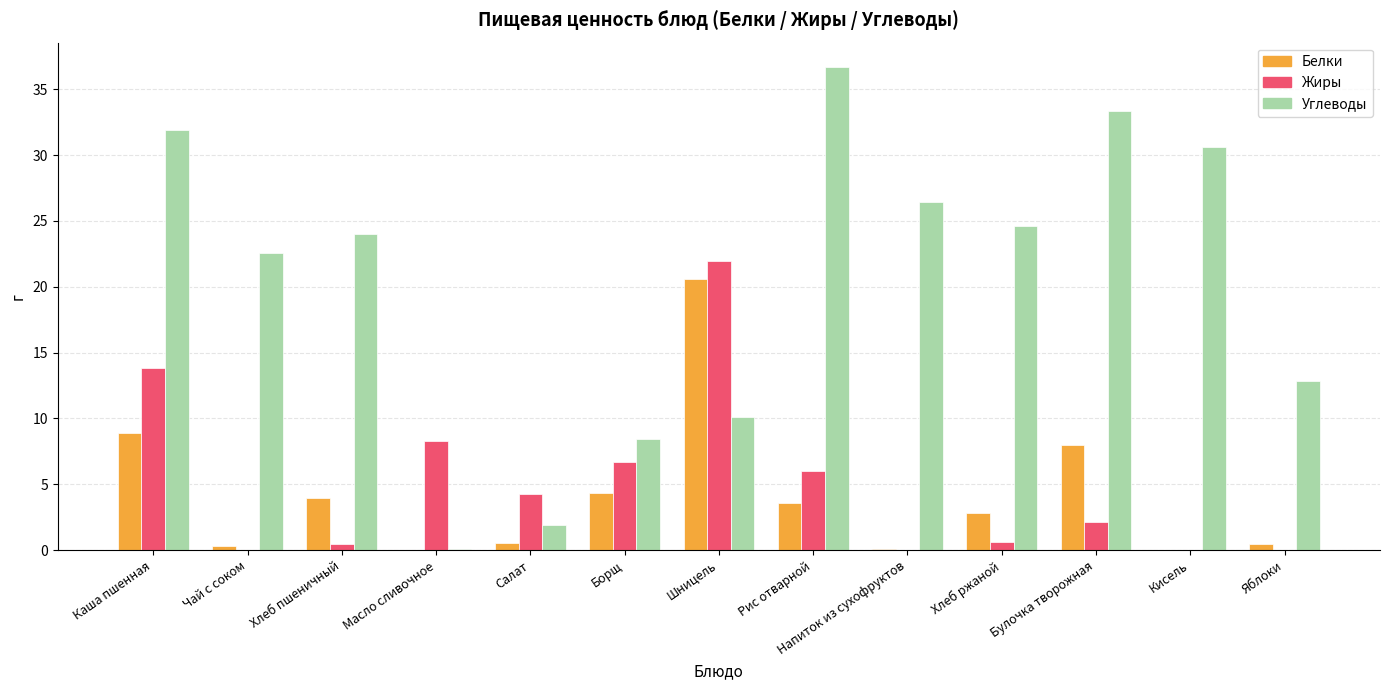

Between Борщ and Булочка творожная, which series saw the biggest shift?

Углеводы